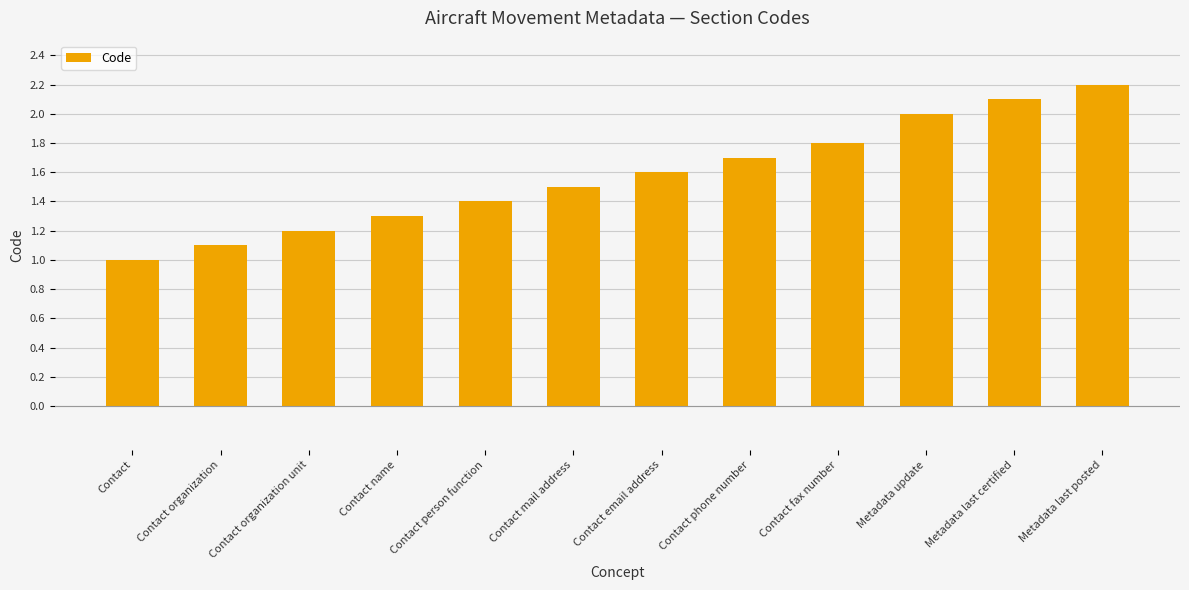

Reading left to right, extract all data points from this chart.

Contact=1.0	Contact organization=1.1	Contact organization unit=1.2	Contact name=1.3	Contact person function=1.4	Contact mail address=1.5	Contact email address=1.6	Contact phone number=1.7	Contact fax number=1.8	Metadata update=2.0	Metadata last certified=2.1	Metadata last posted=2.2